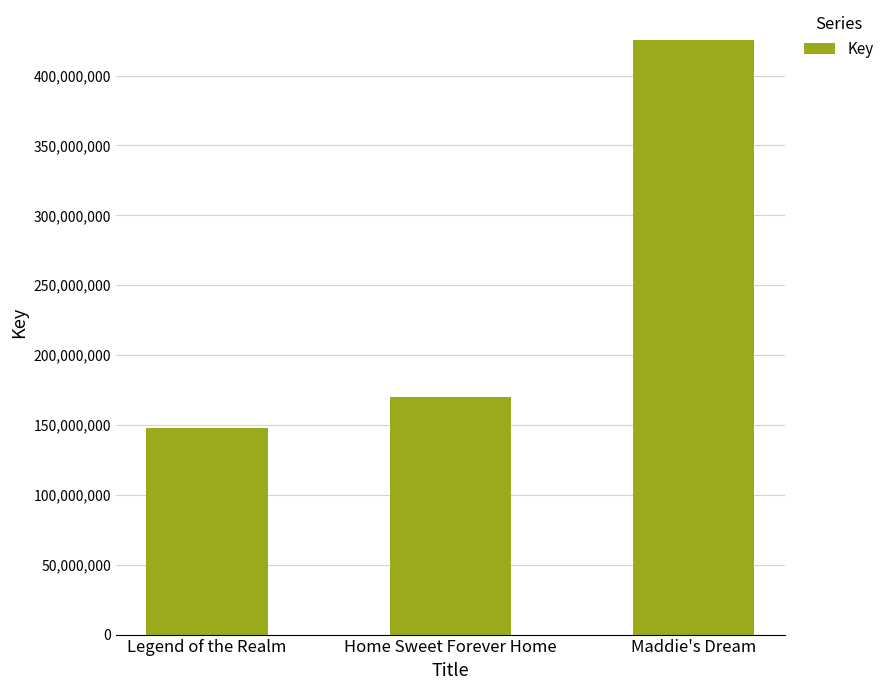

Does the chart contain stacked bars?

No